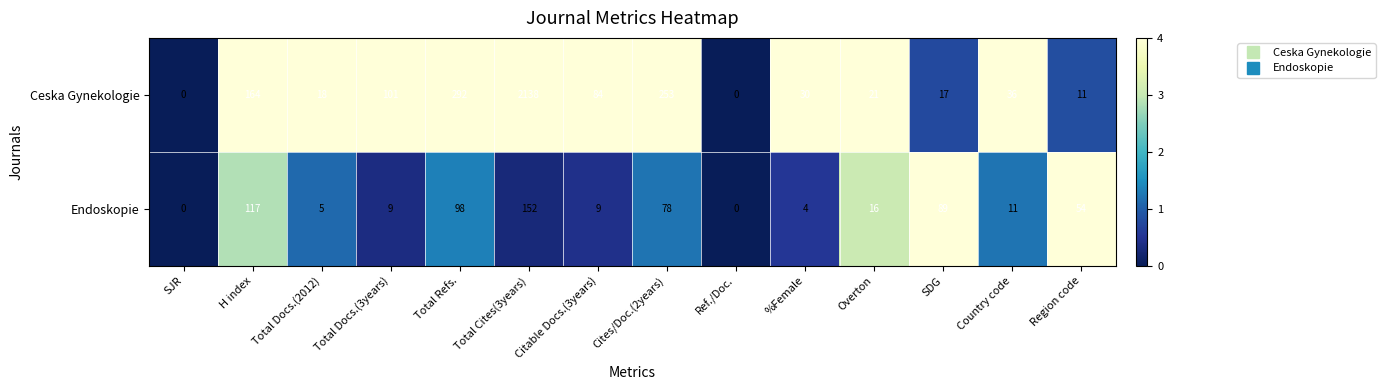

At how many categories does at least one series exceed 1?

12